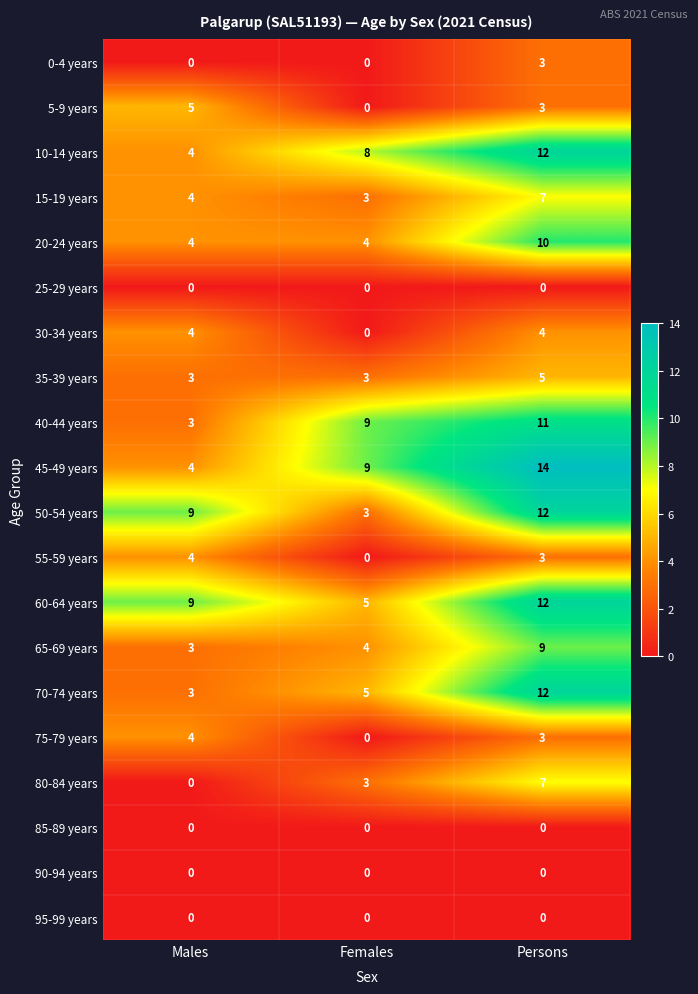

Which series has the largest total across all categories?

45-49 years